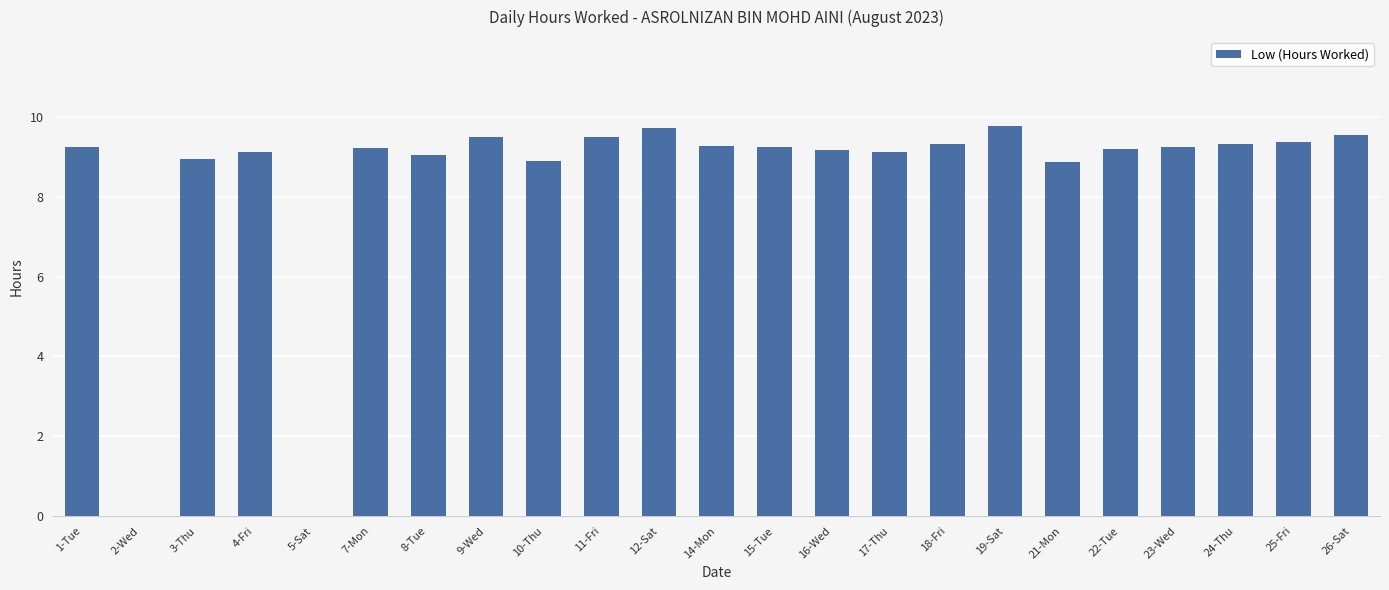

What is the sum of all values?

194.7